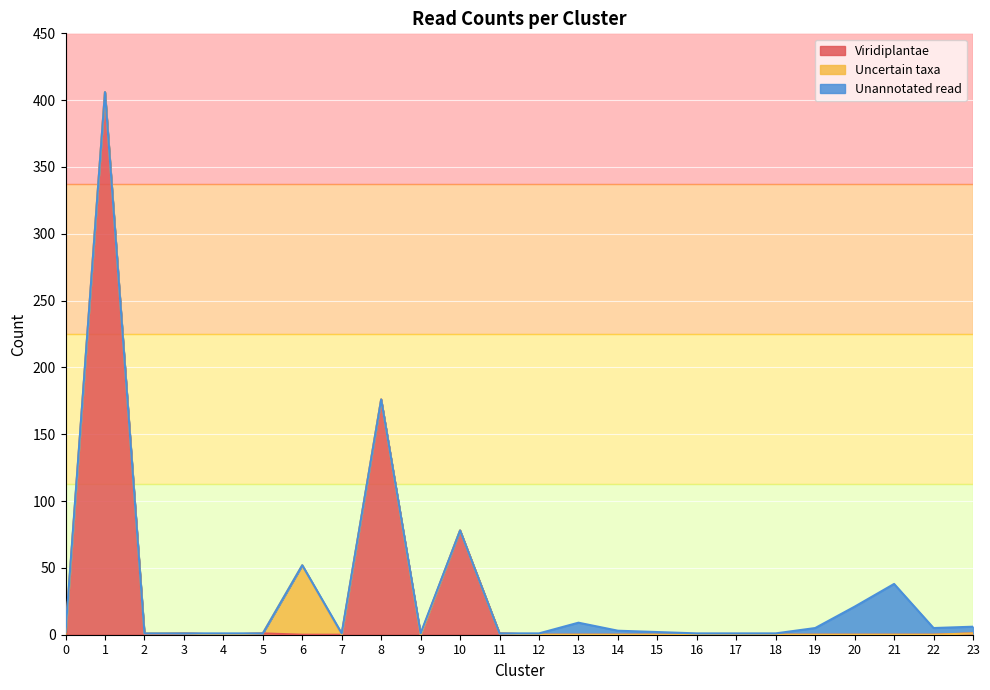

True or false: Viridiplantae and Uncertain taxa intersect in this chart.

True